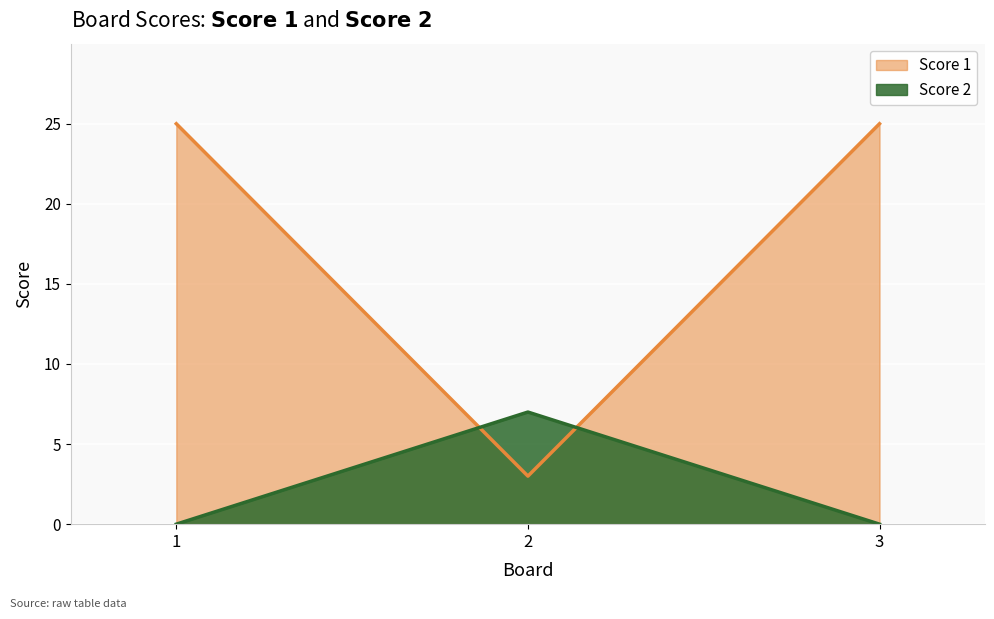

Does the chart display data point markers on the line(s)?

No